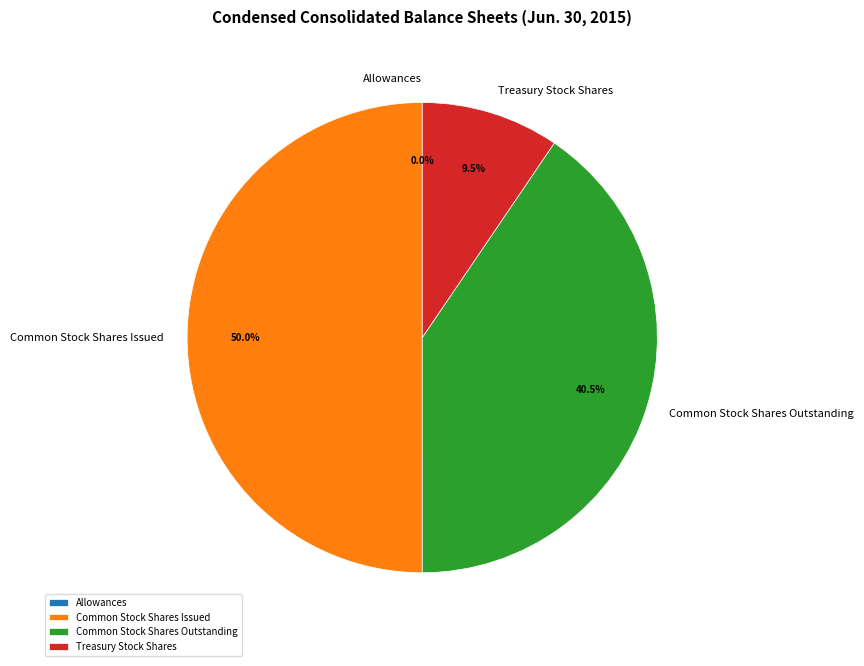

What percentage do Common Stock Shares Outstanding and Treasury Stock Shares together represent?

50.0%